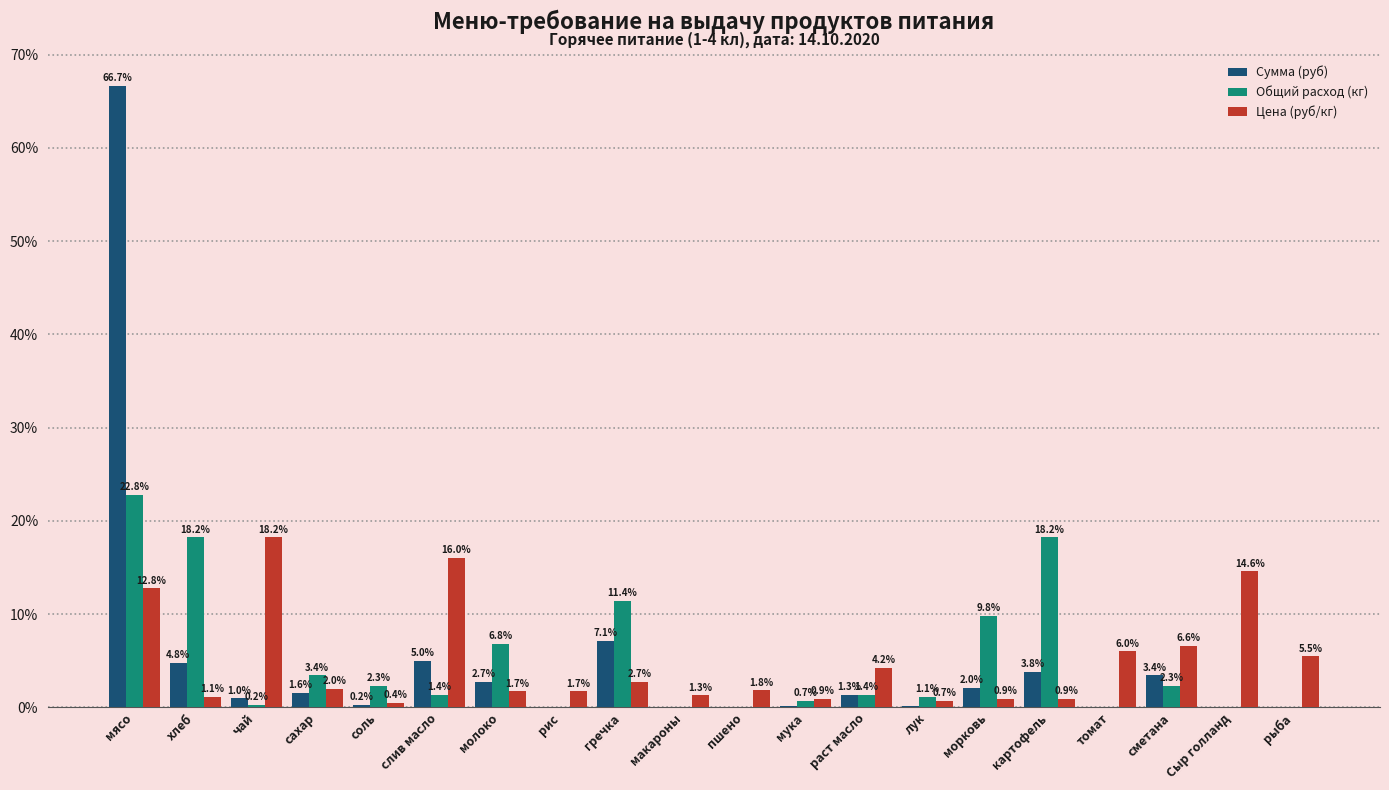

Is it true that Сумма (руб) equals 2.0 at морковь?

True